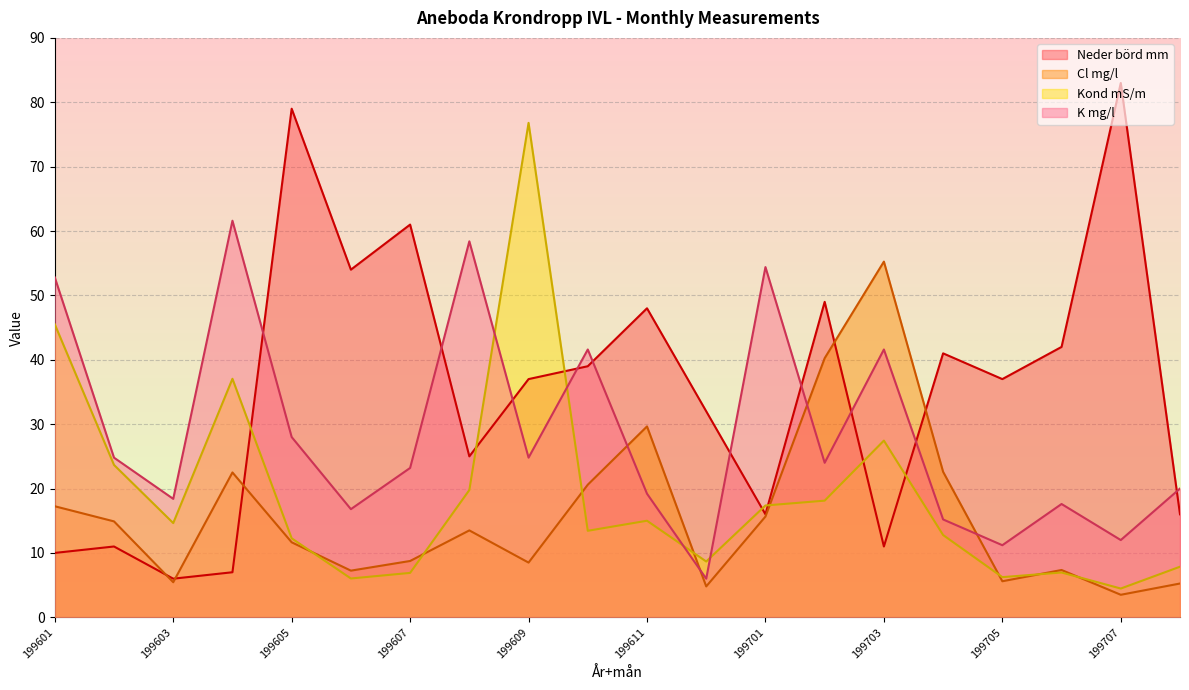

How many values in the Kond mS/m series exceed 14?

10